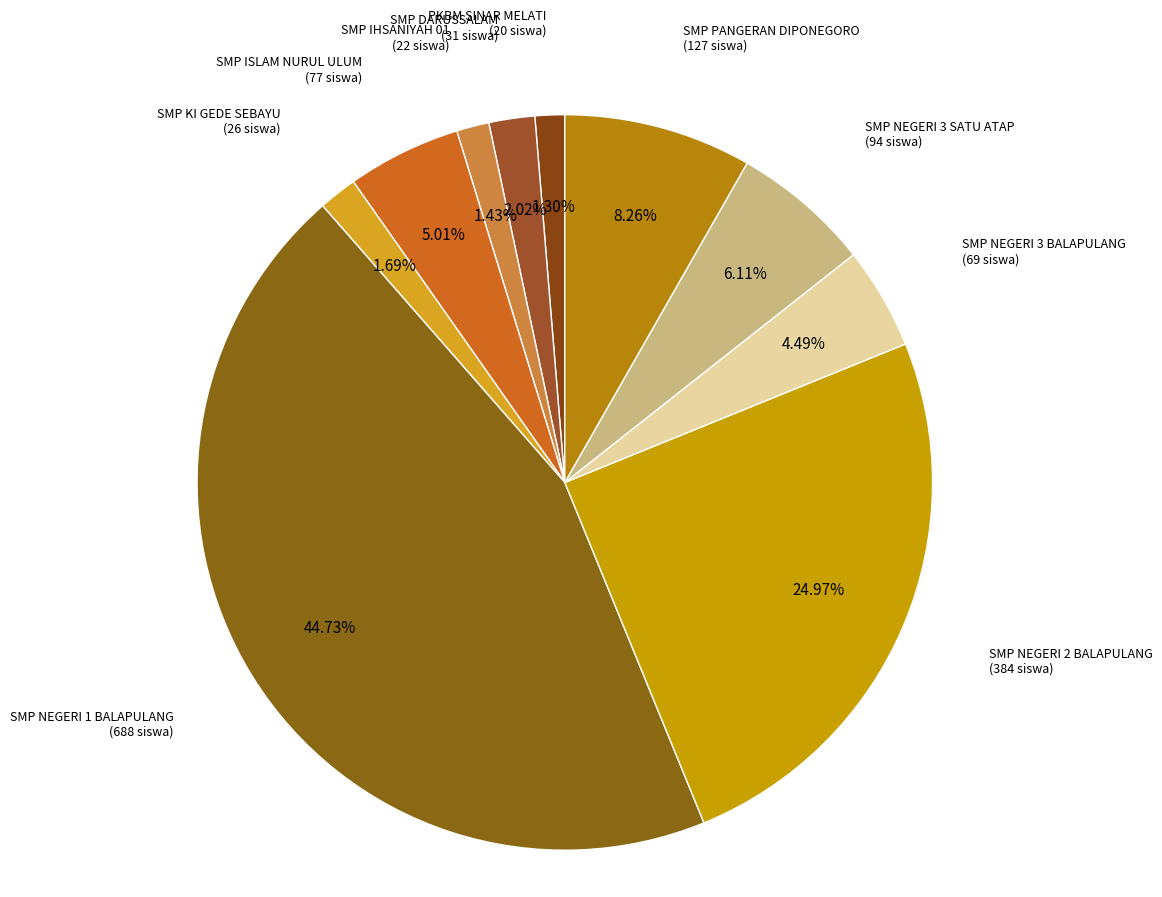

To the nearest percent, what is the average slice percentage?

10%